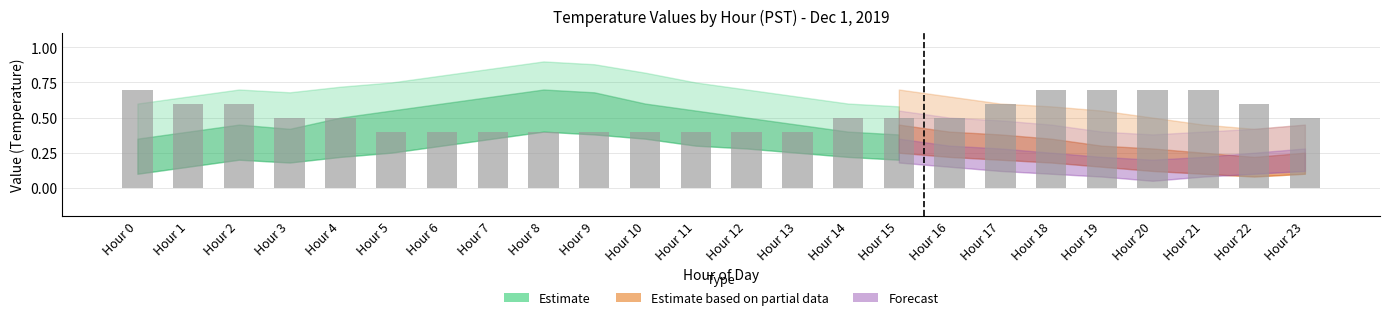

What is the greatest value displayed?

0.7